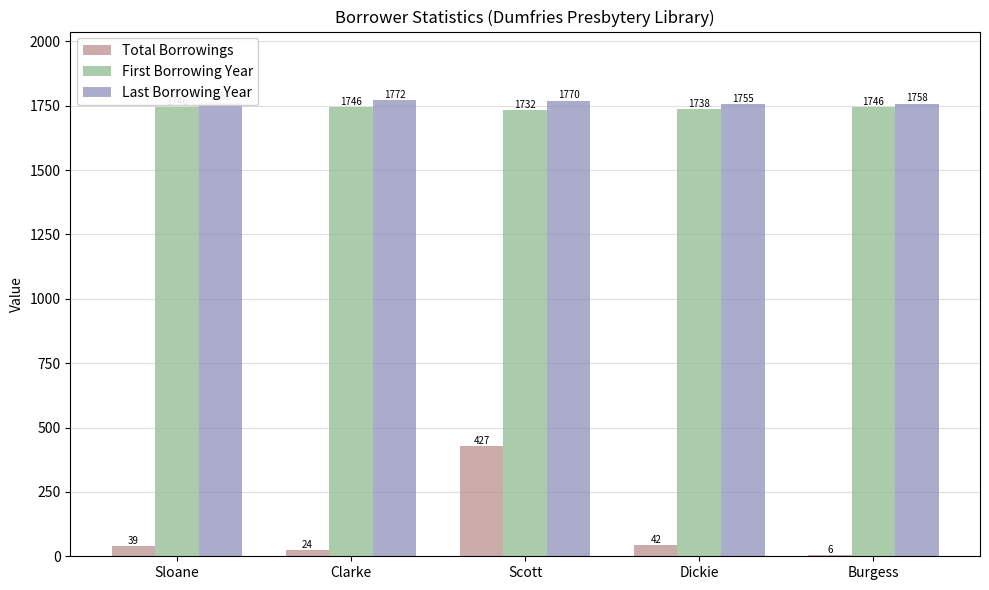

What is the approximate value of First Borrowing Year at Sloane?

1746